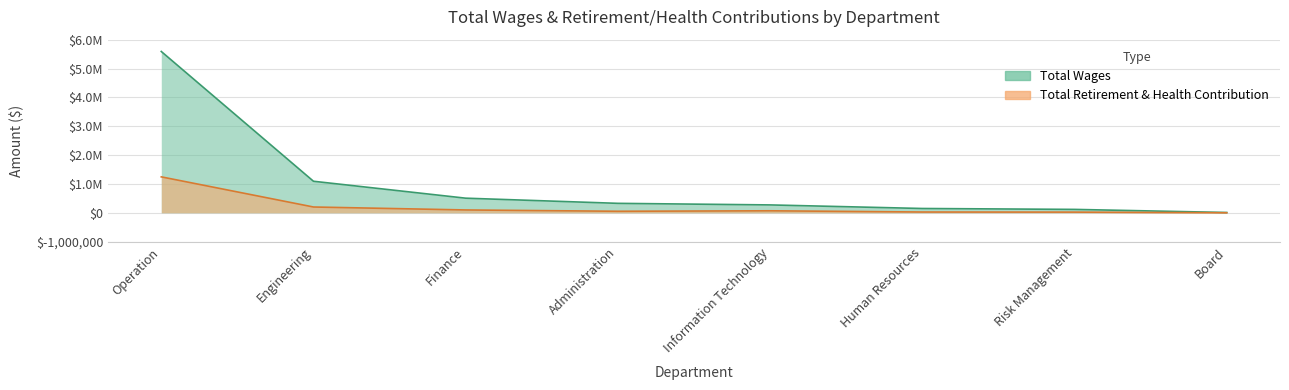

Rank the categories by Total Retirement & Health Contribution value from highest to lowest.

Operation, Engineering, Finance, Information Technology, Administration, Human Resources, Risk Management, Board